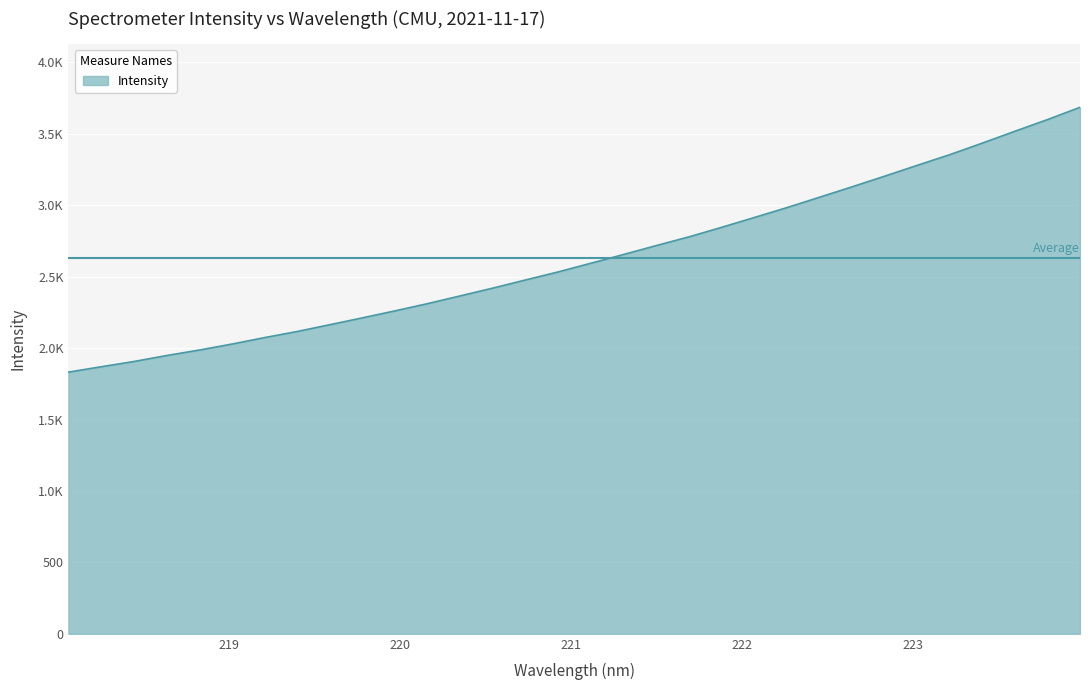

Where does the data first go above 2594?

221.3083